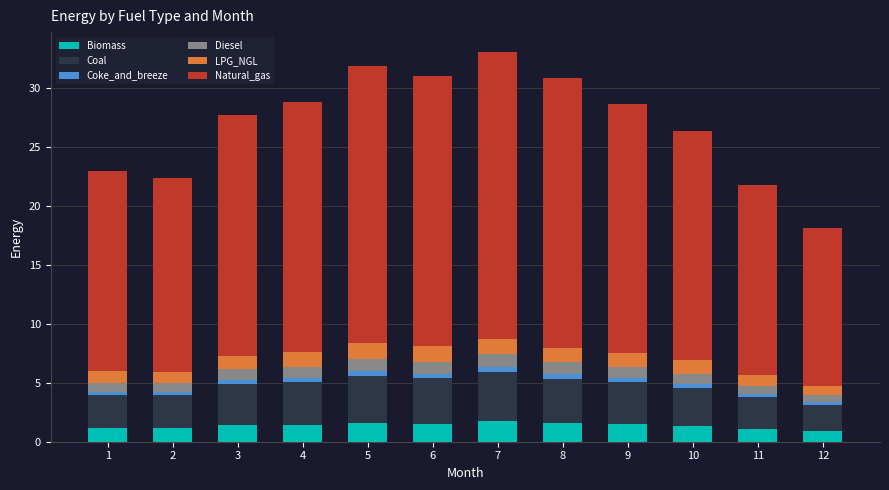

What is the value of the Biomass bar at the 10th from the left?

1.3